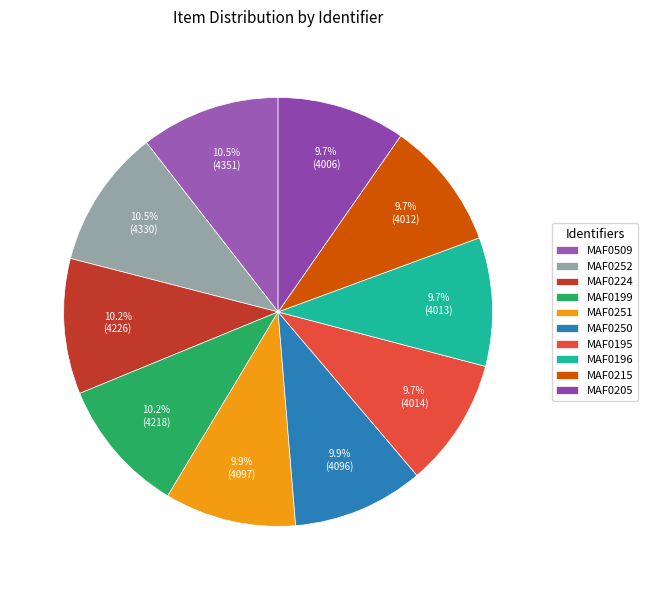

The MAF0250 slice represents 1% of the pie. True or false?

False